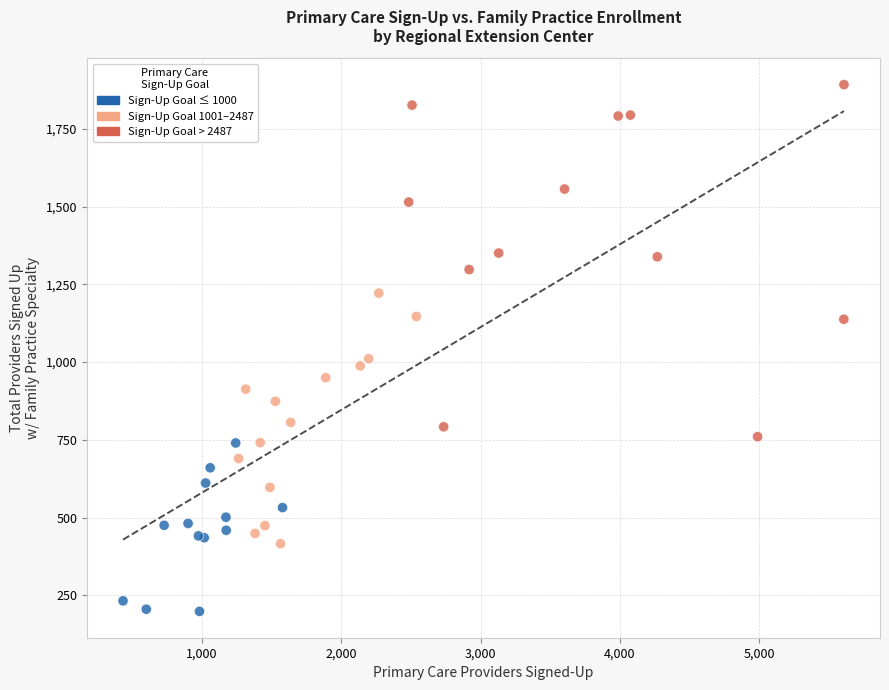

What Y value in the scatter plot is closest to 1045?

1011